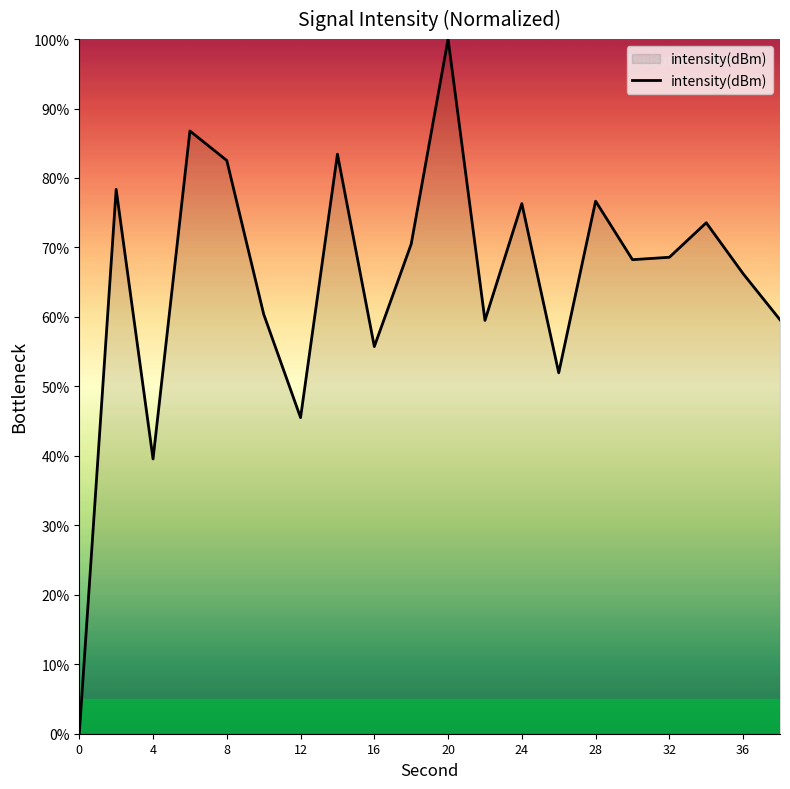

What is the greatest value displayed?

100.0